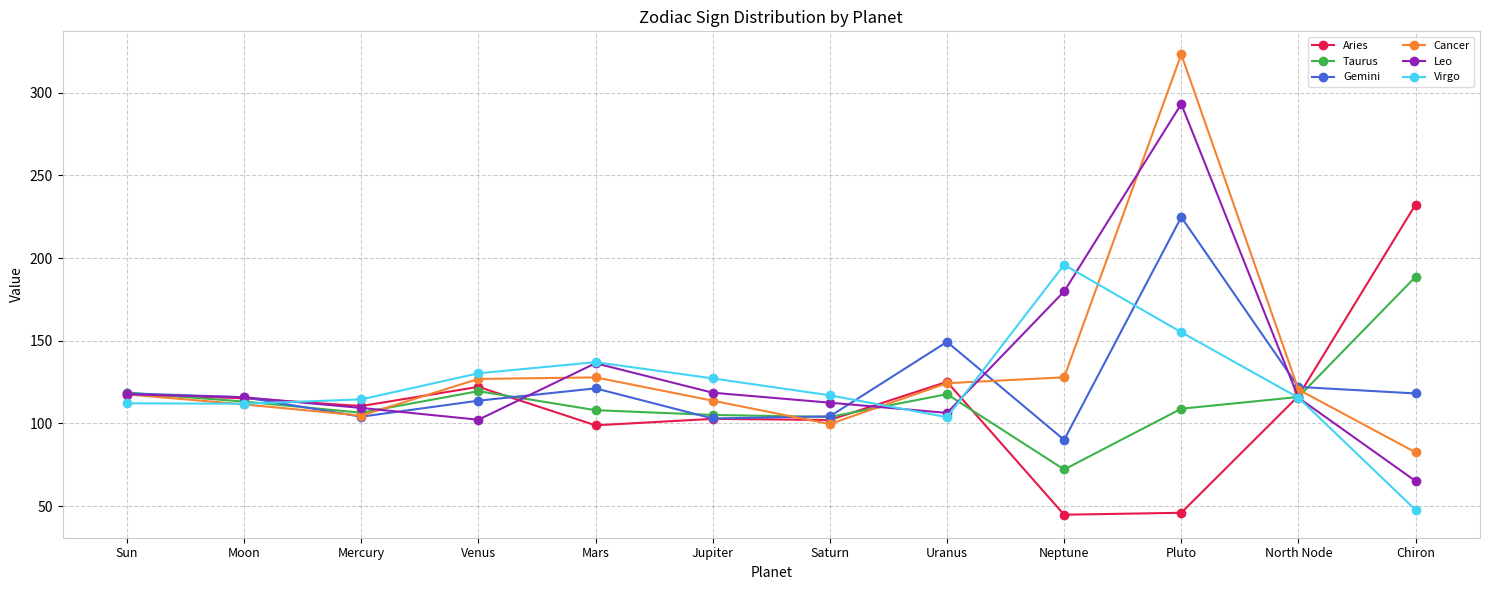

Which category has the lowest value in the Cancer series?

Chiron